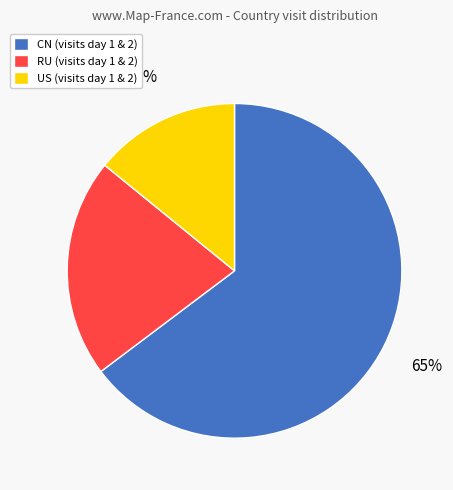

Between RU and CN, which is larger?

CN